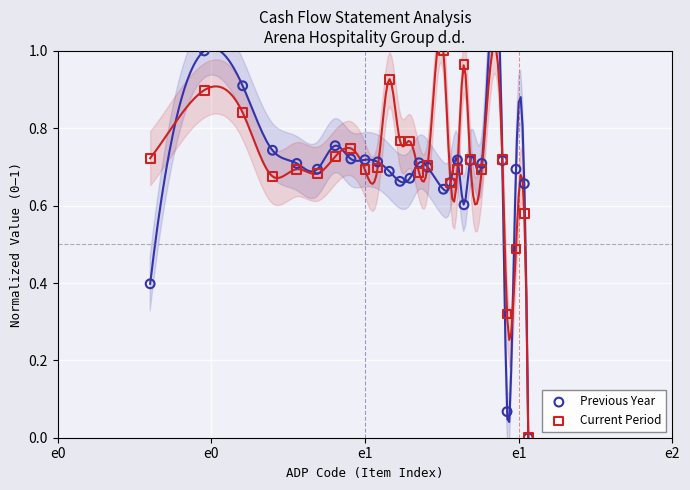

What are all the series names shown in the legend?

Previous Year, Current Period